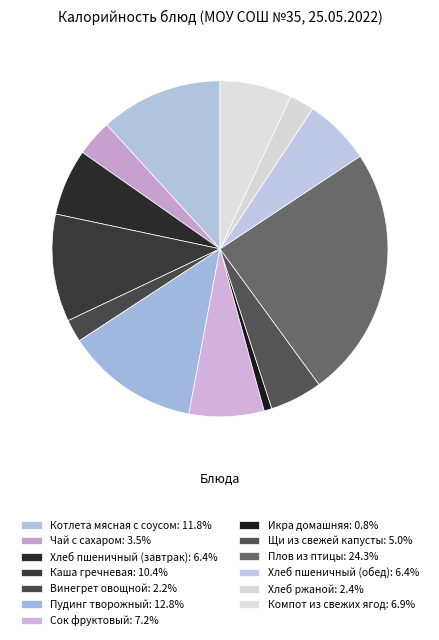

True or false: Каша гречневая accounts for 24% of the total.

False